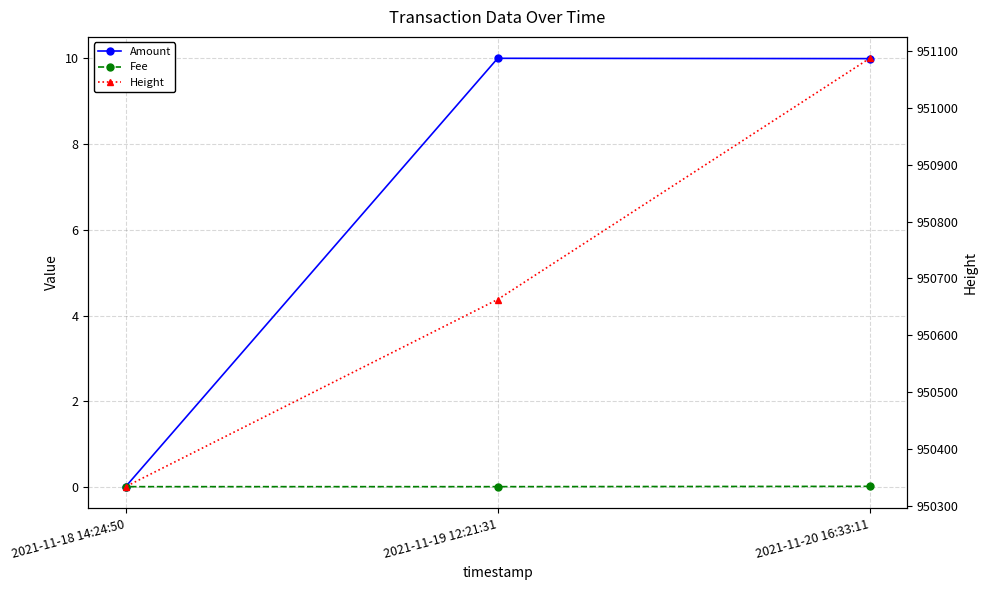

At which label is Fee closest to 0?

2021-11-19 12:21:31